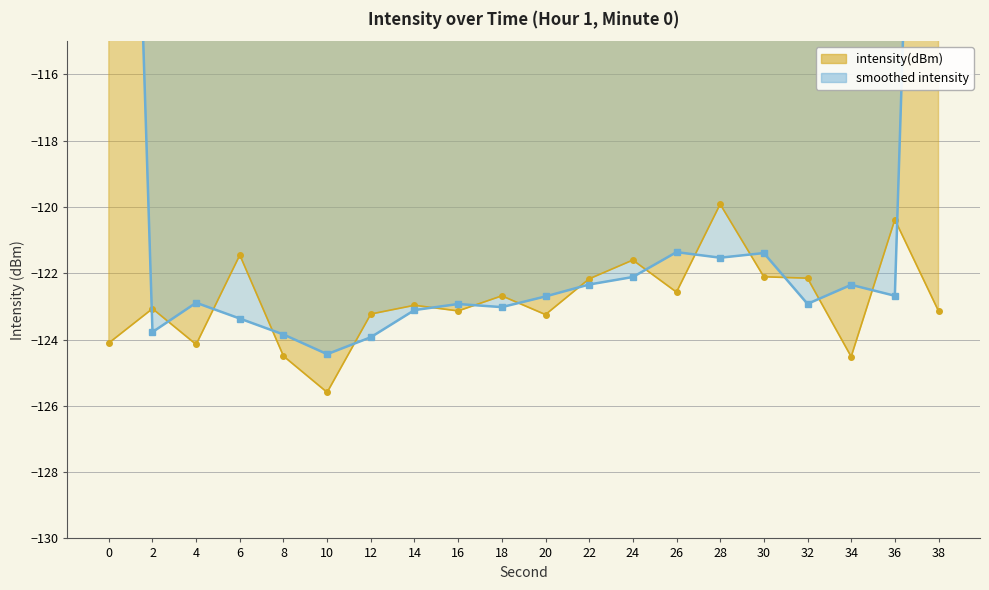

Which category has the lowest value across all series?

10